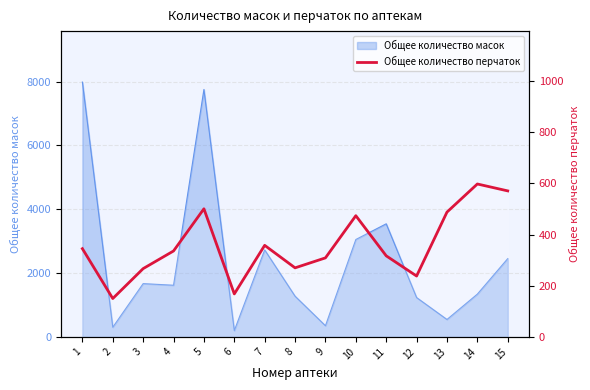

At which label does the data first exceed 336?

1